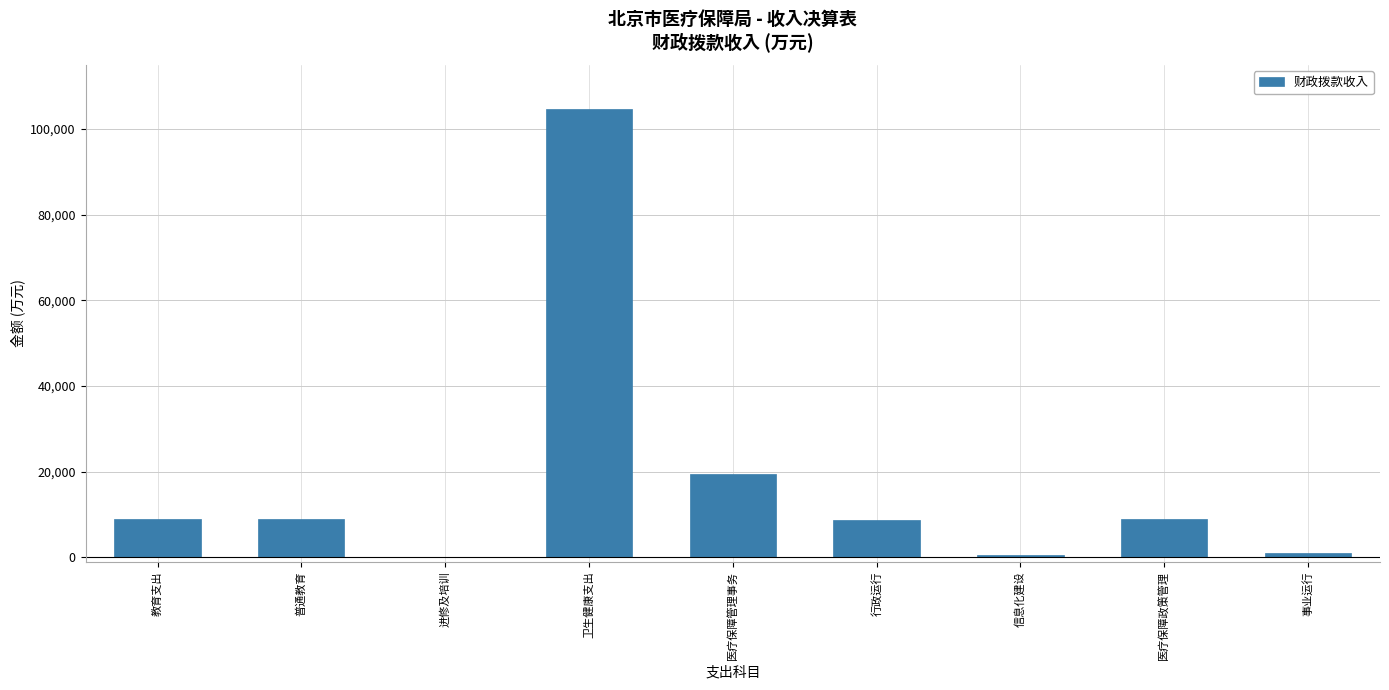

What is the sum of all values?

161850.5